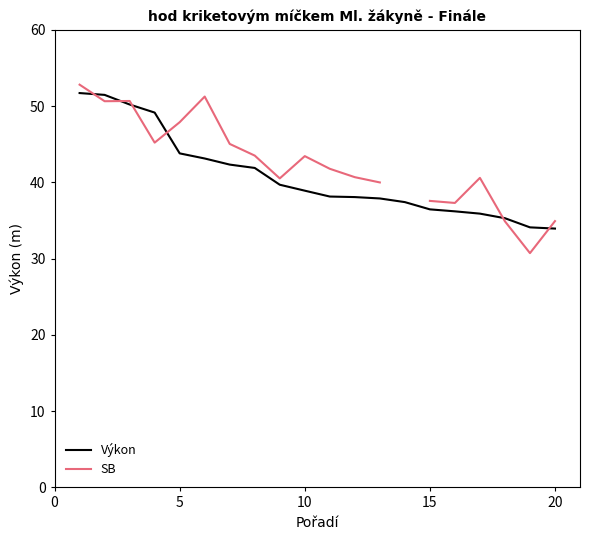

What is the minimum value for SB?

30.7